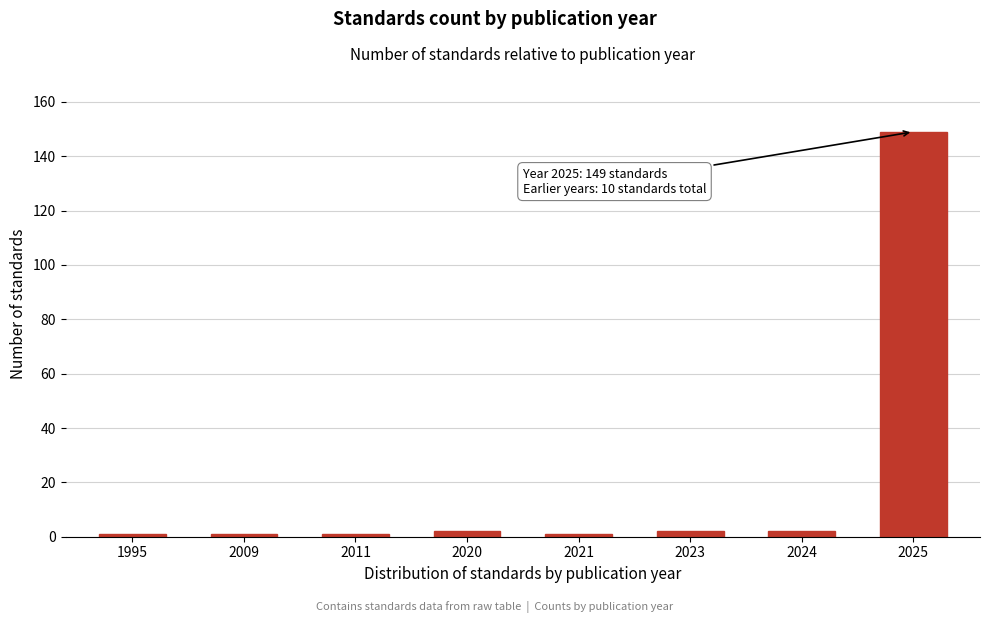

Reading right to left, list all the values displayed in this chart.

149	2	2	1	2	1	1	1